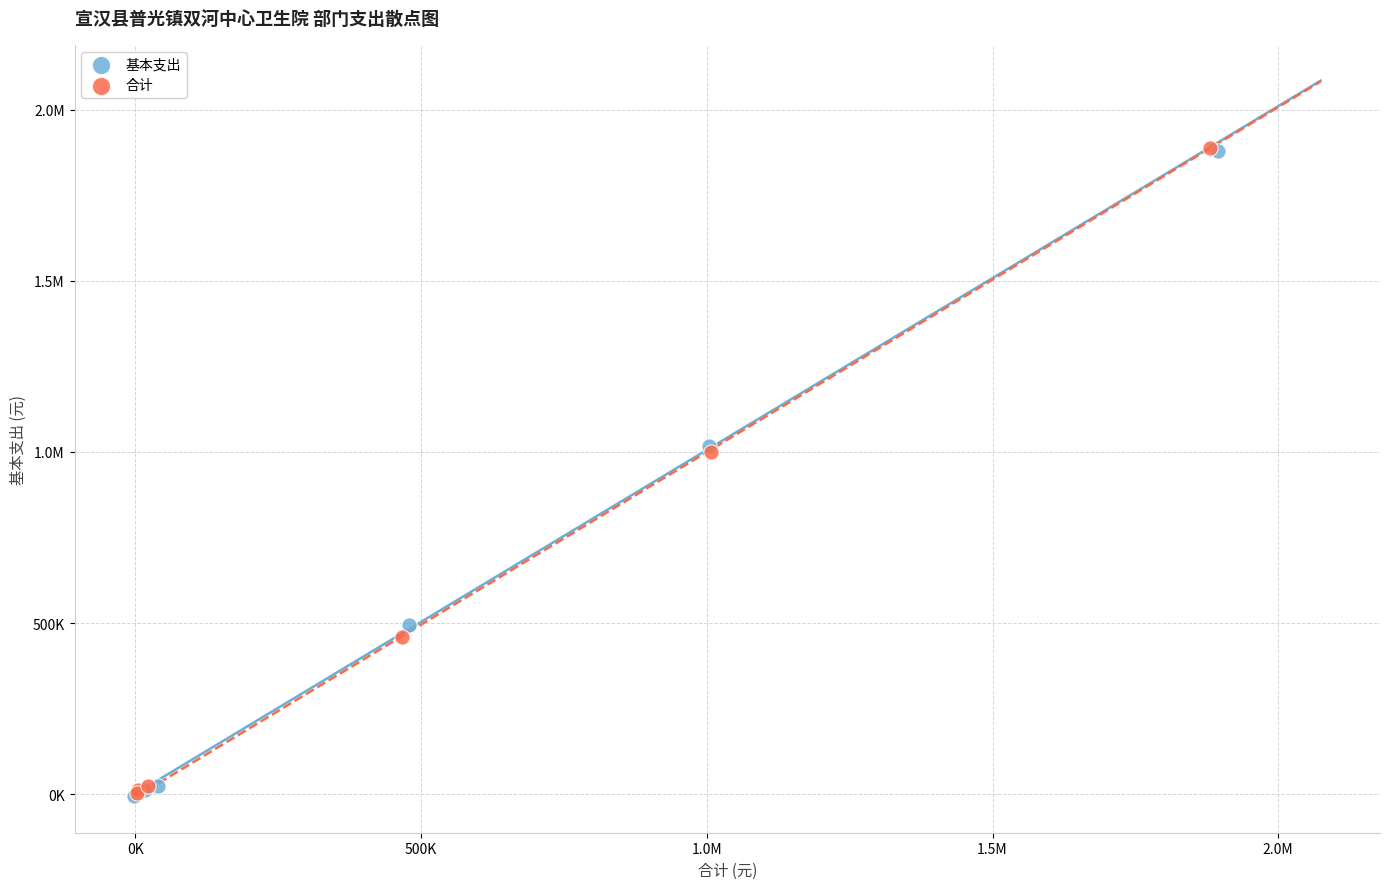

What are all the series names shown in the legend?

基本支出, 合计